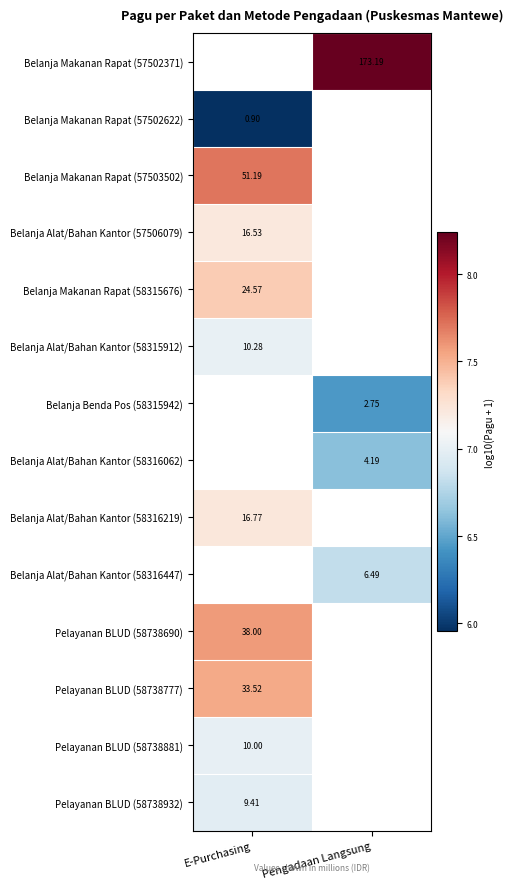

Which has a higher value, E-Purchasing or Pengadaan Langsung?

Pengadaan Langsung